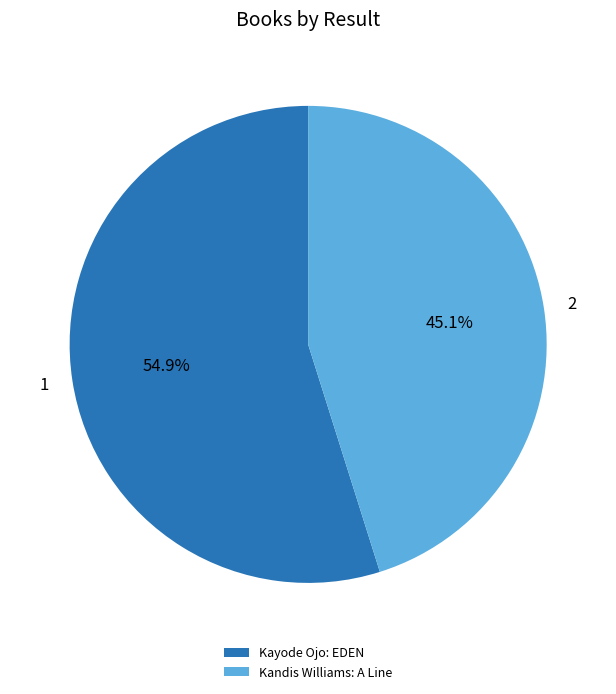

Rank the categories by value from lowest to highest.

Kandis Williams: A Line, Kayode Ojo: EDEN